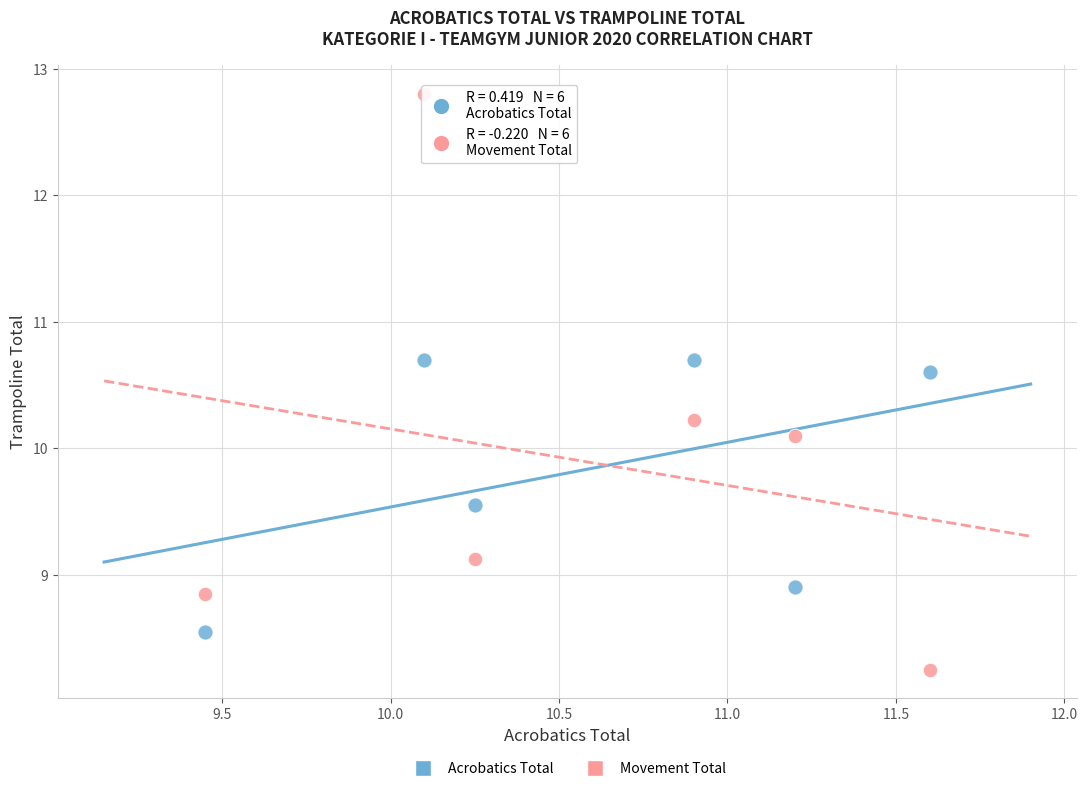

Which series has the largest Y range (max minus min)?

Movement Total